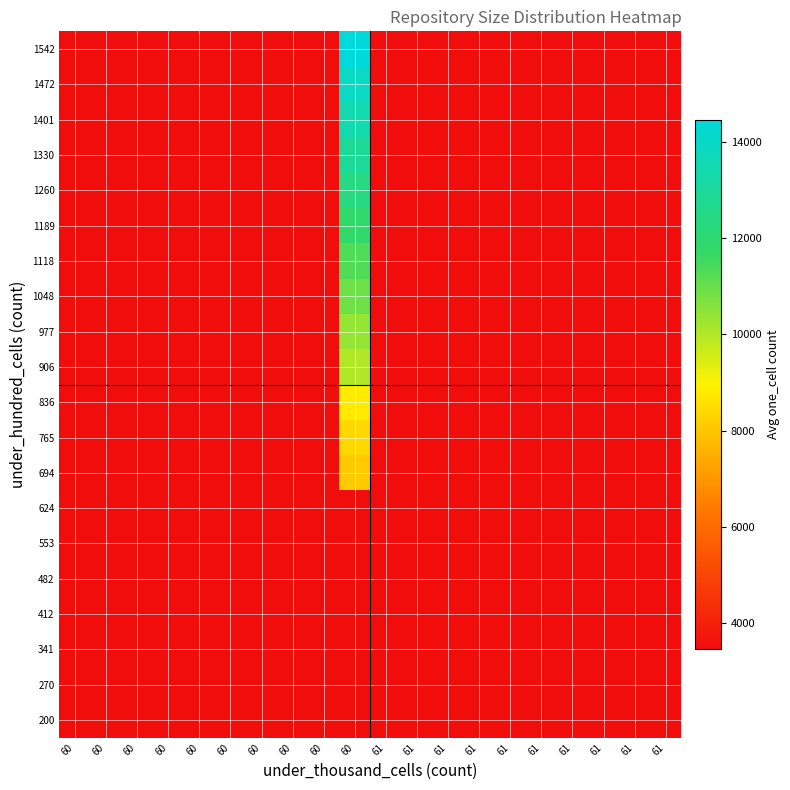

Rank the series by their maximum value, from lowest to highest.

200, 270, 341, 412, 482, 553, 624, 694, 765, 836, 906, 977, 1048, 1118, 1189, 1260, 1330, 1401, 1472, 1542